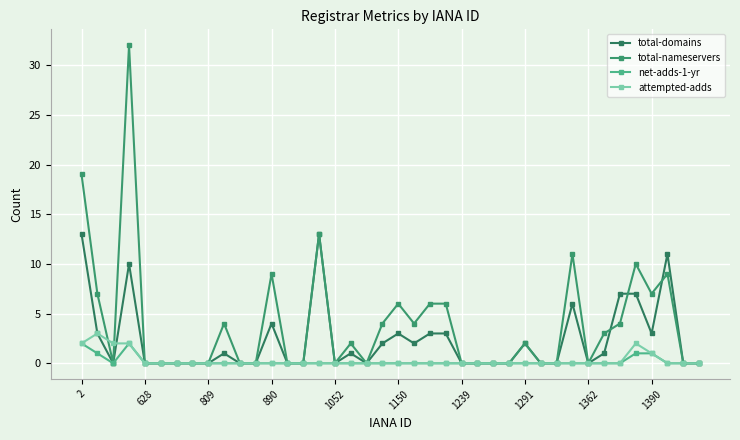

What are all the series names shown in the legend?

total-domains, total-nameservers, net-adds-1-yr, attempted-adds